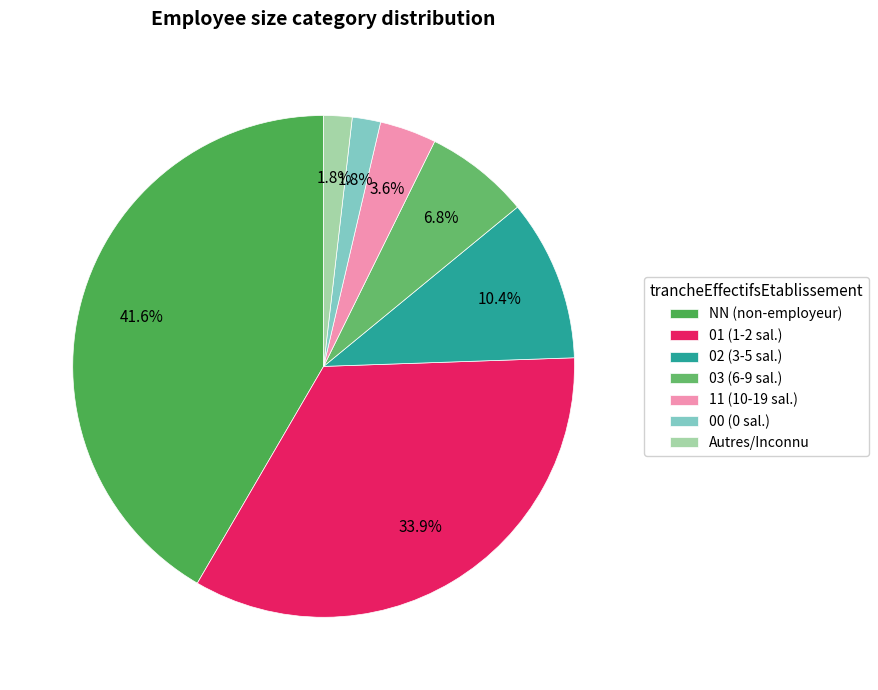

Is there any slice that represents more than half of the pie?

No